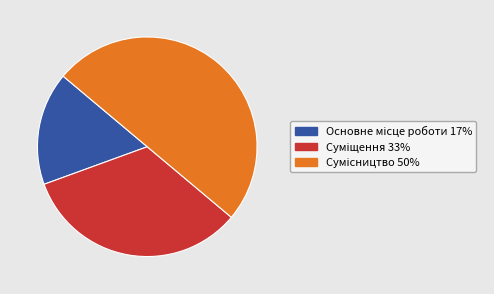

Count the number of slices in the pie.

3